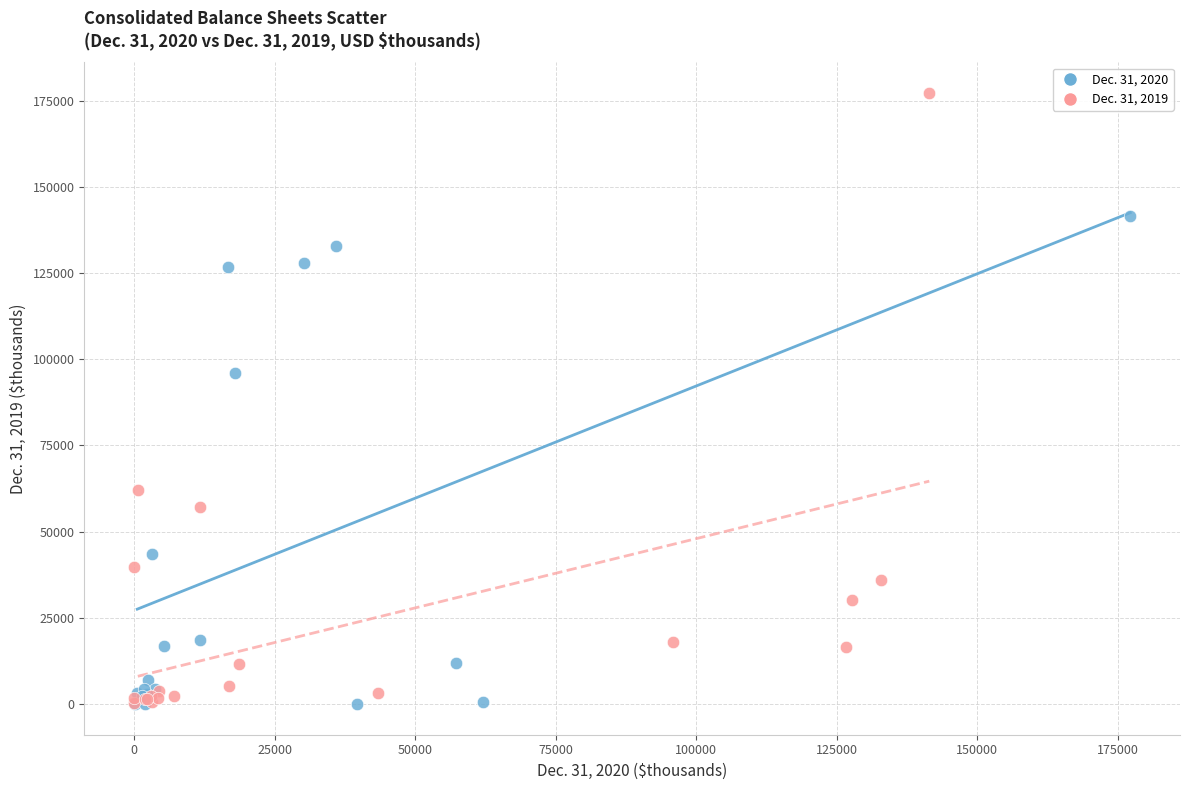

Which series has the widest spread of Y values?

Dec. 31, 2019